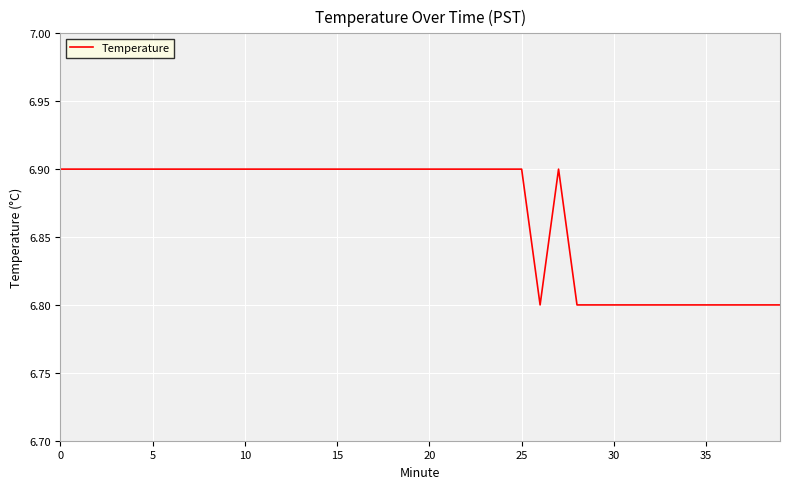

What is the greatest value displayed?

6.9